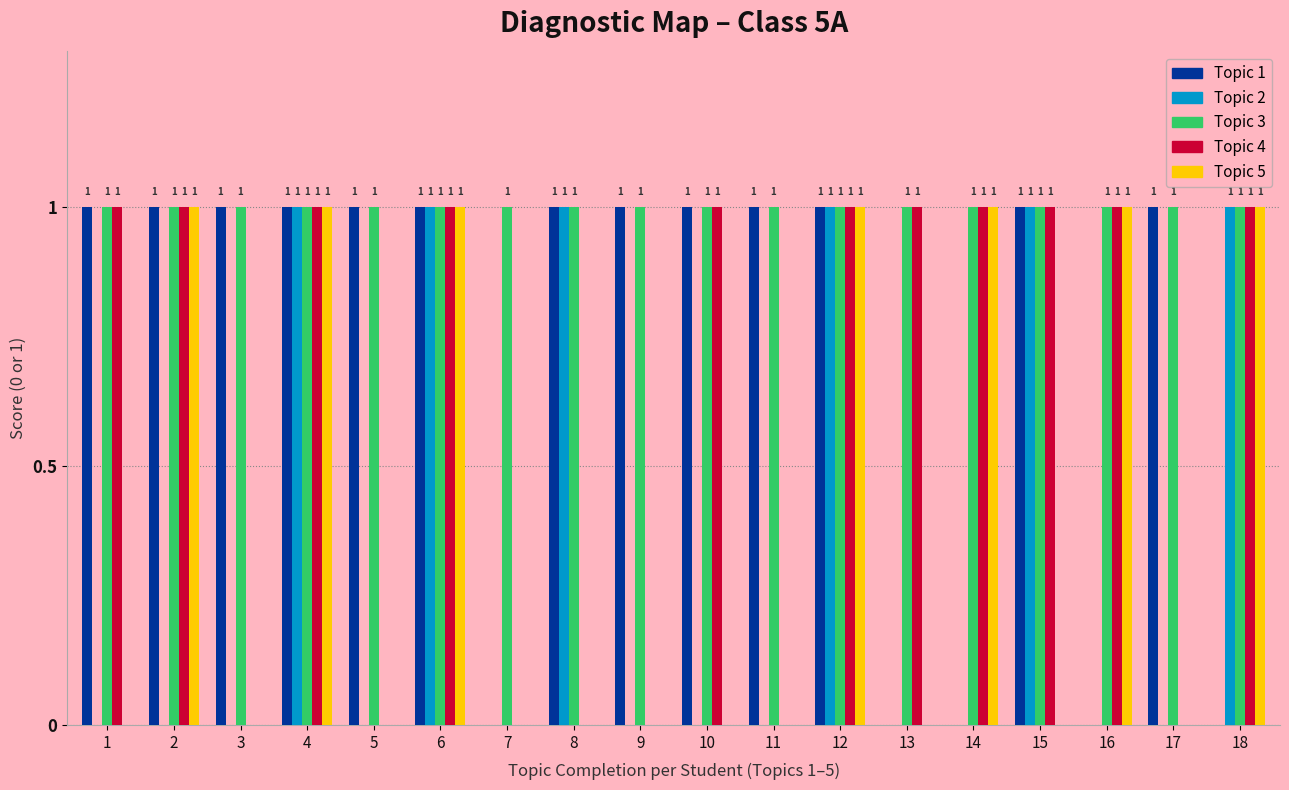

Which series has the largest total across all categories?

Topic 3